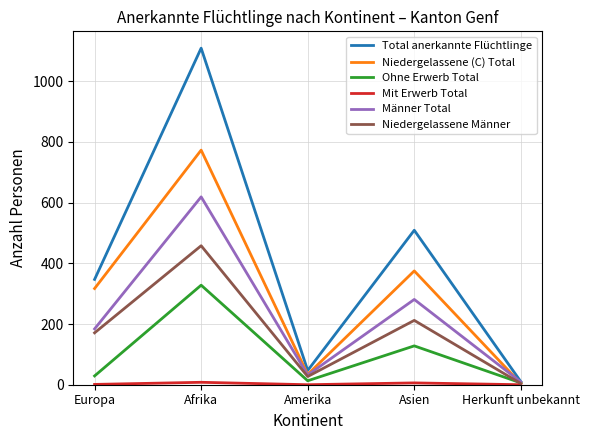

True or false: Total anerkannte Flüchtlinge has a value of 509 at Asien.

True